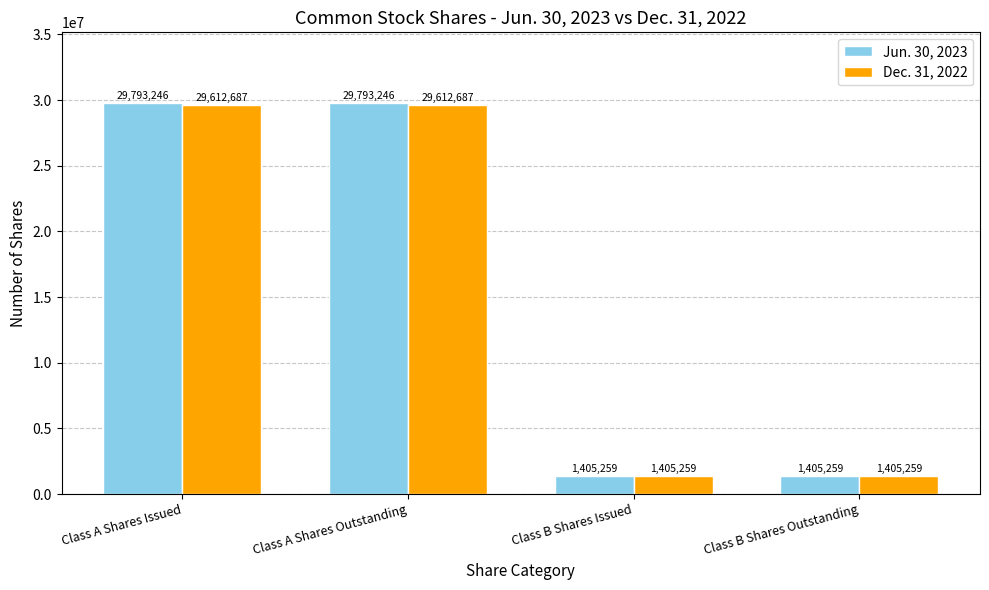

What is the value of the Dec. 31, 2022 bar at the 1st from the left?

29612687